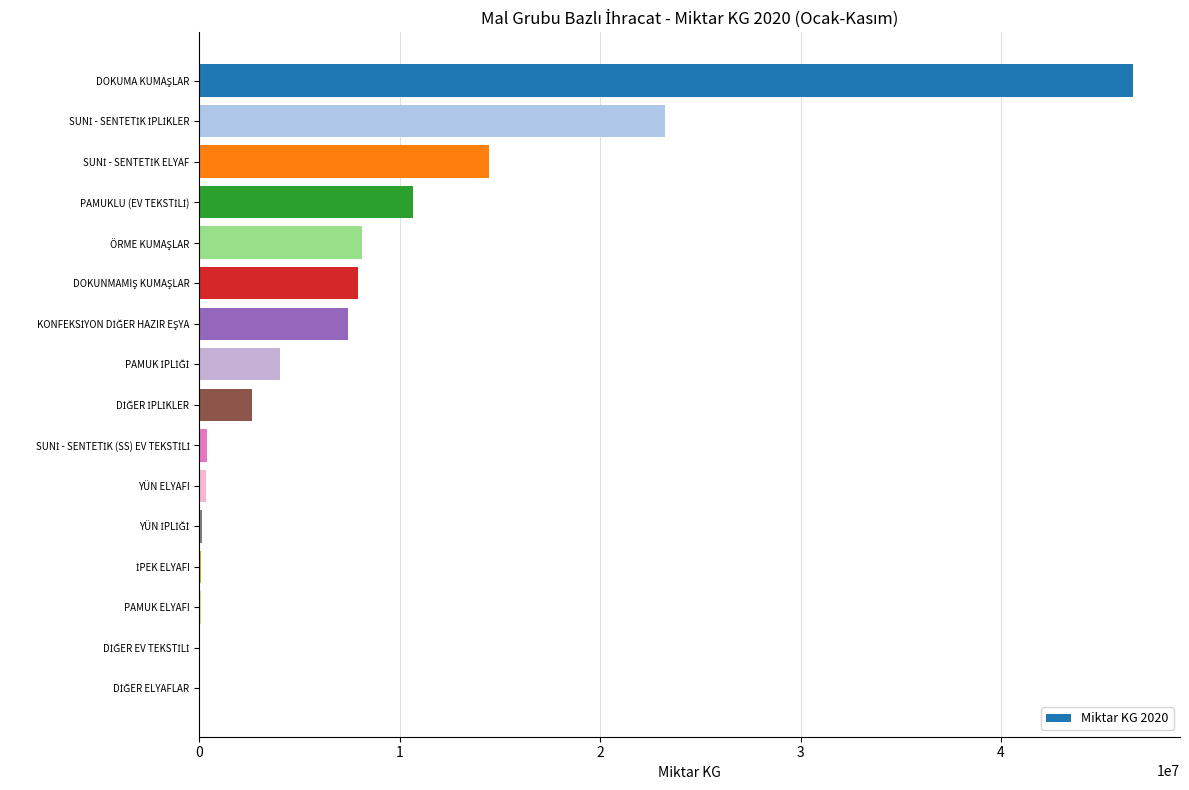

Are the bars horizontal?

Yes